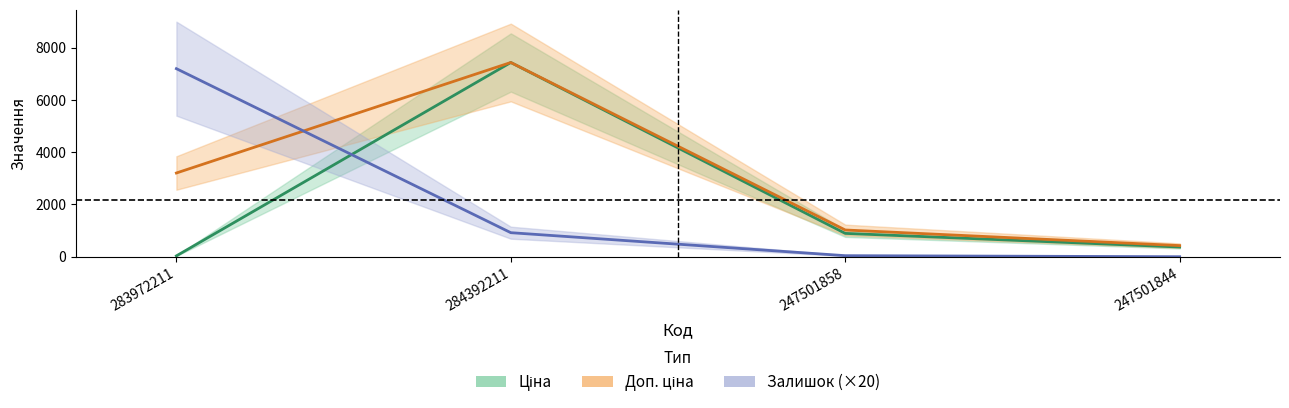

Is the value of Ціна at 247501858 greater than the value of Доп. ціна at 247501844?

Yes